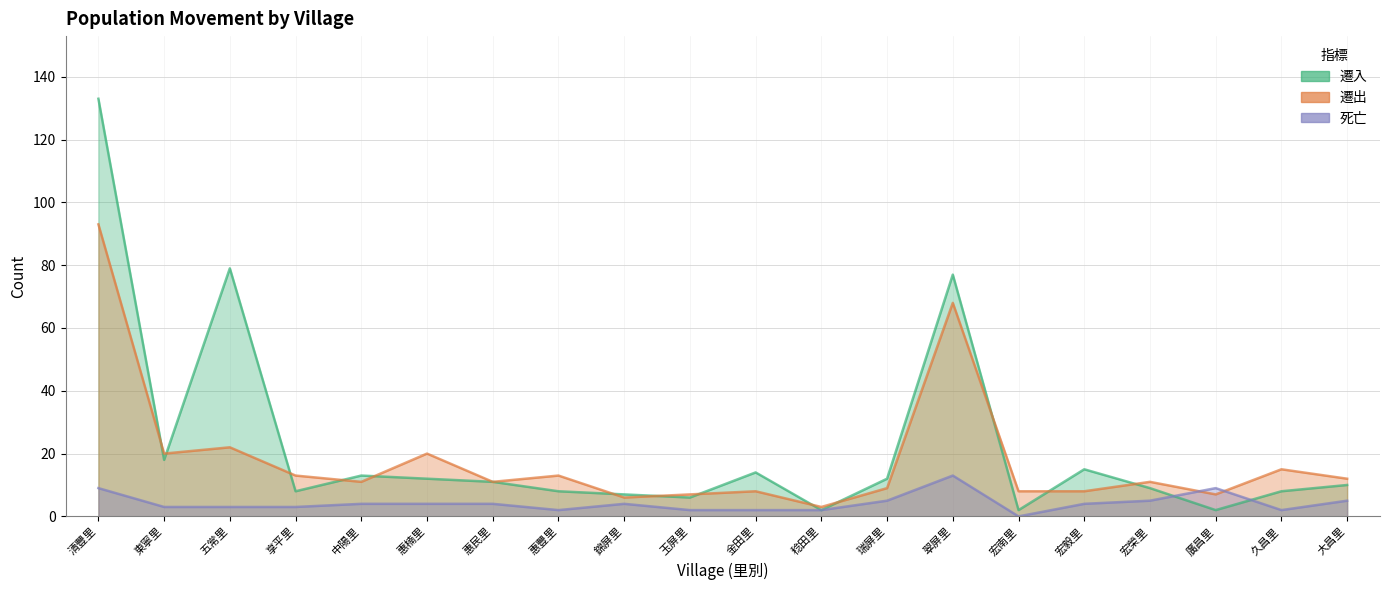

Reading left to right, what are all the values shown in this chart?

遷入: 133	18	79	8	13	12	11	8	7	6	14	2	12	77	2	15	9	2	8	10
遷出: 93	20	22	13	11	20	11	13	6	7	8	3	9	68	8	8	11	7	15	12
死亡: 9	3	3	3	4	4	4	2	4	2	2	2	5	13	0	4	5	9	2	5